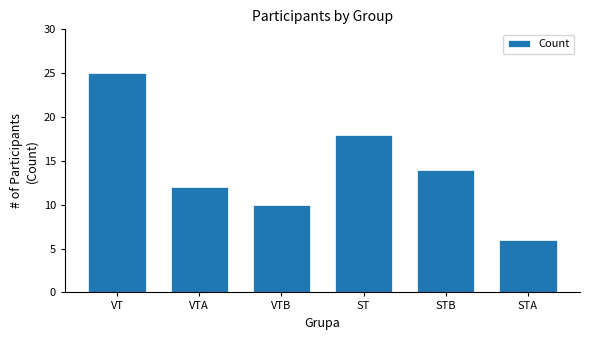

Rank the categories by value from highest to lowest.

VT, ST, STB, VTA, VTB, STA